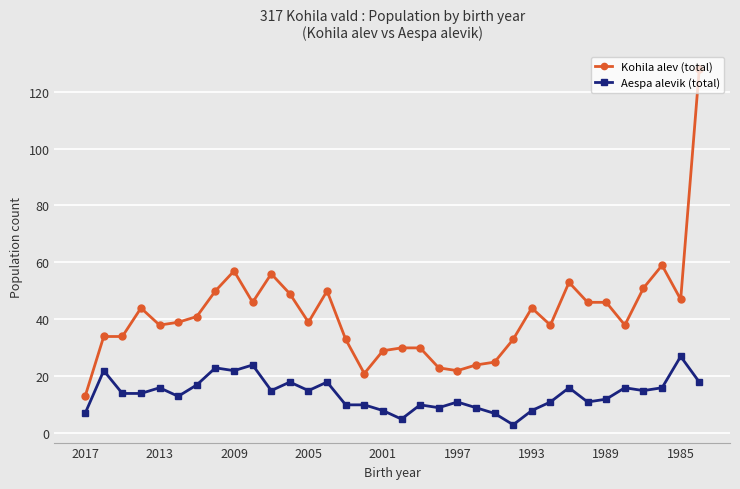

Does the chart display data point markers on the line(s)?

Yes